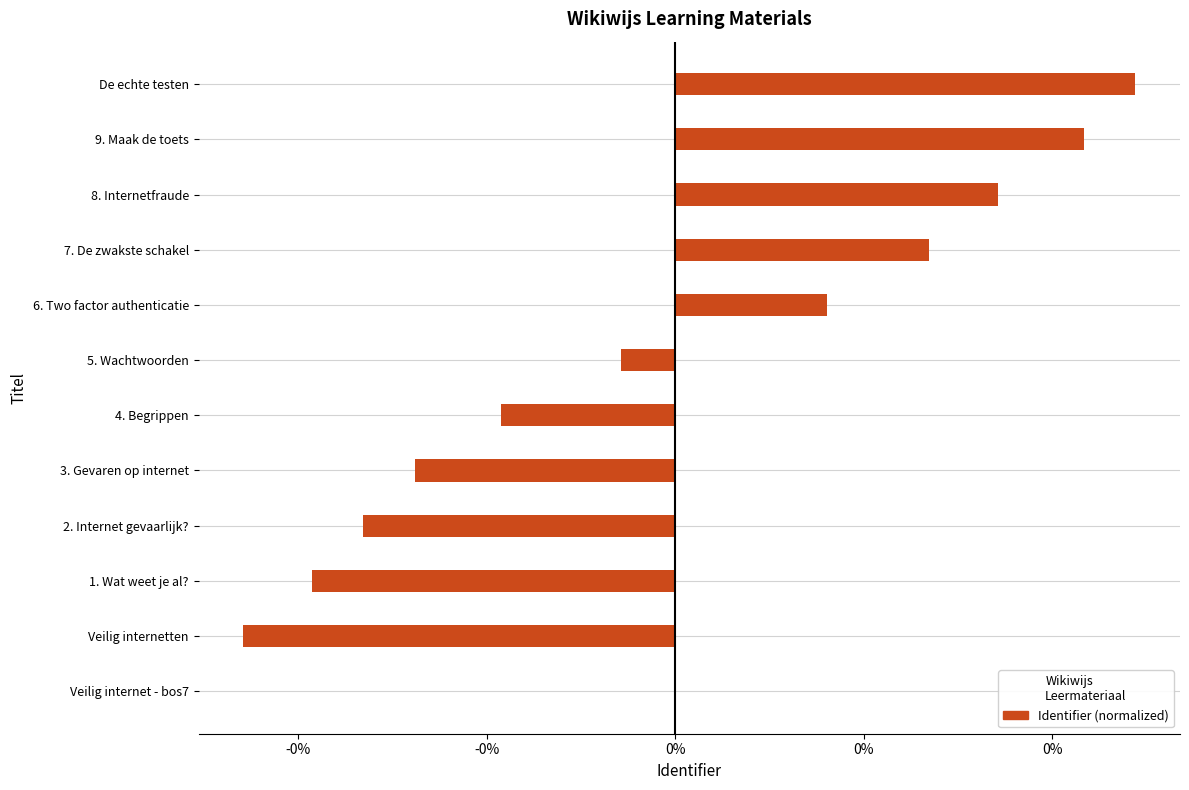

Are the bars horizontal?

Yes